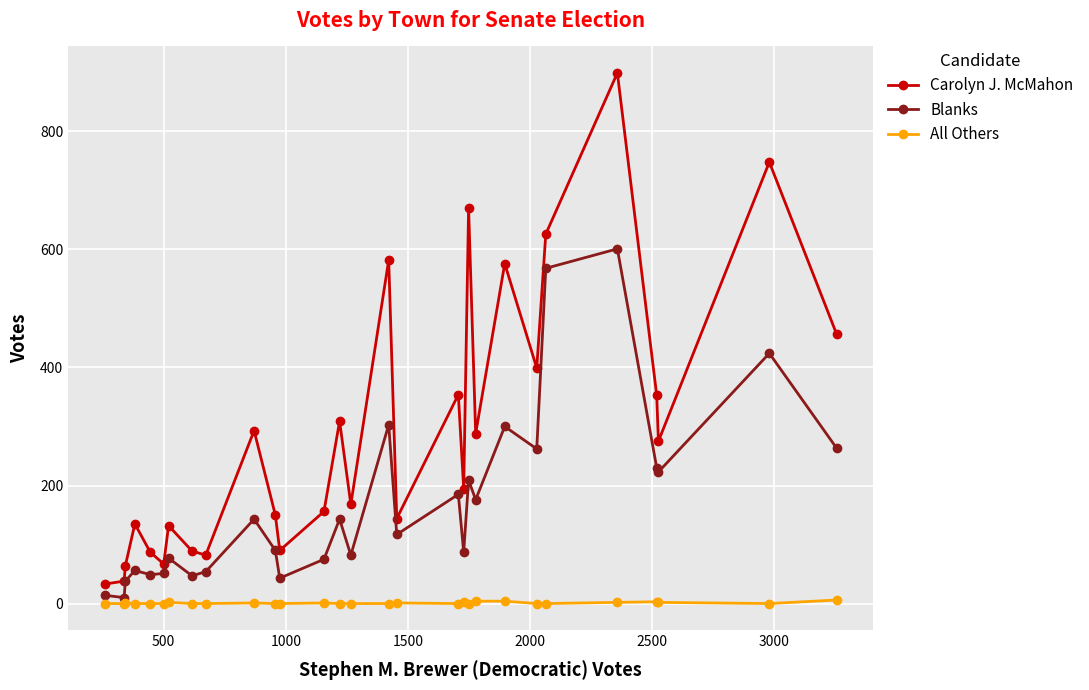

True or false: Blanks has more than 1 points higher than both neighbors.

True